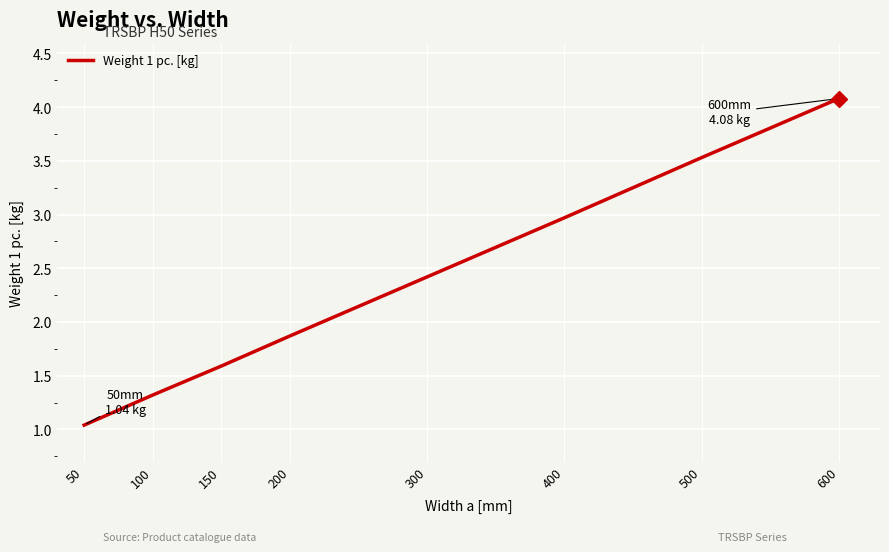

The value at 400 is 4.2. True or false?

False